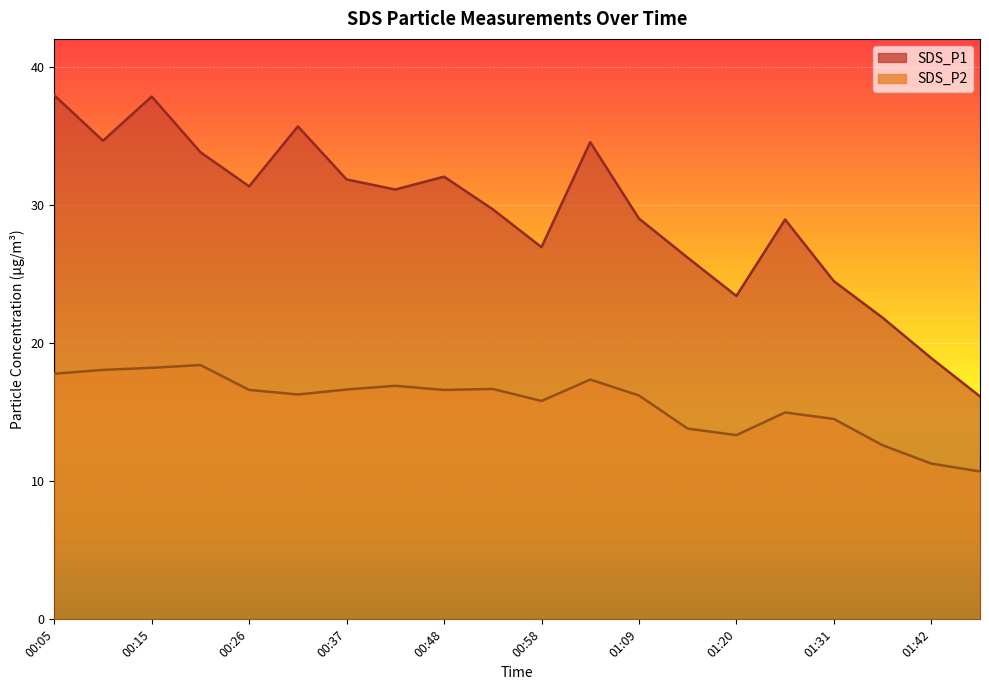

How many series are shown in this chart?

2